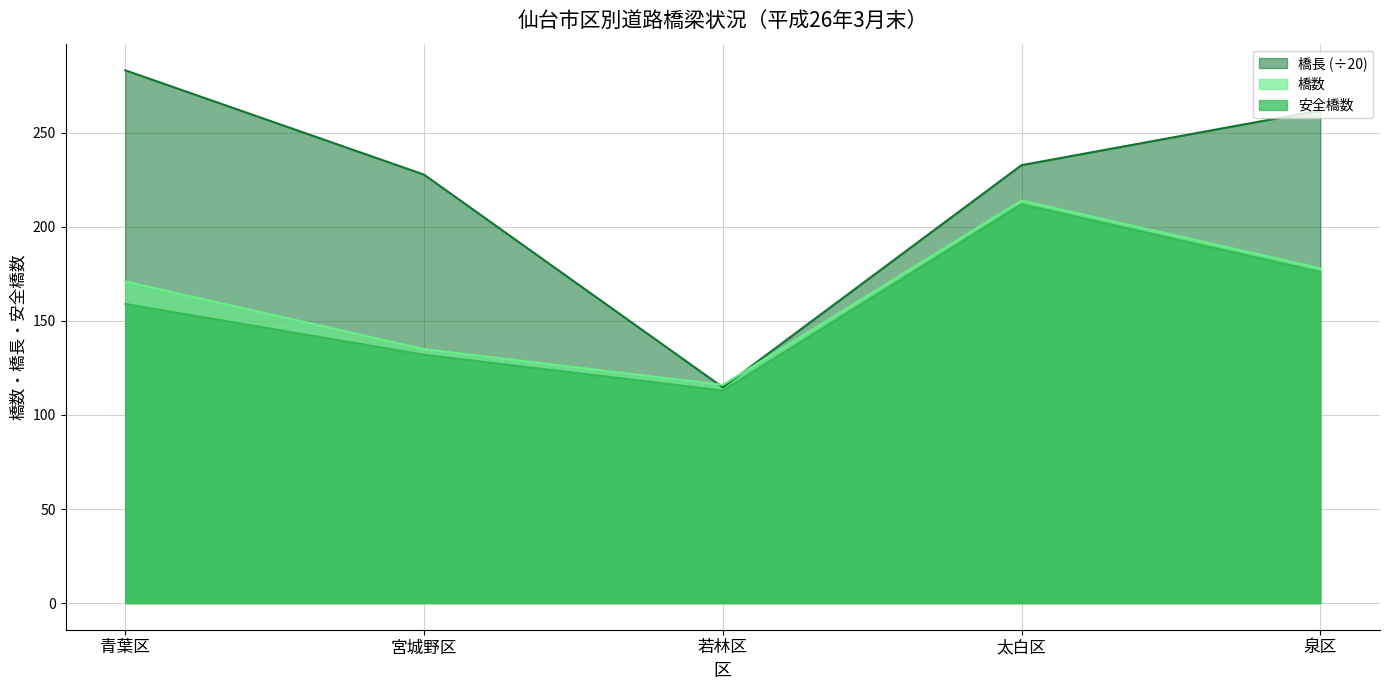

Reading right to left, transcribe all the data shown in this chart.

橋数: 178.0	214.0	116.0	135.0	171.0
橋長: 261.9	232.8	114.7	227.8	283.2
安全: 176.0	212.0	113.0	132.0	159.0